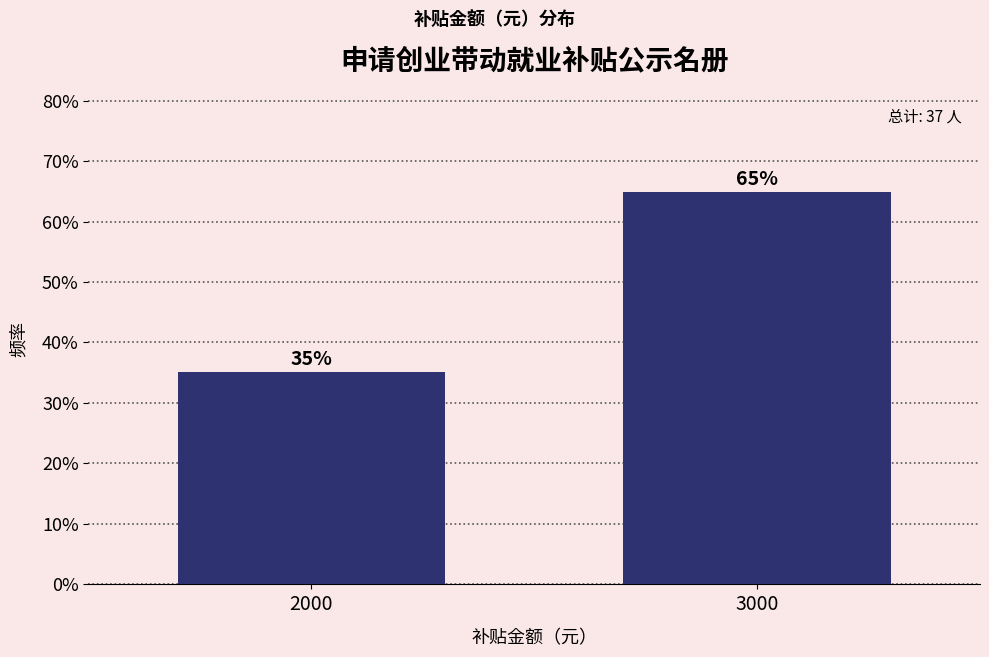

Does the chart contain any negative values?

No